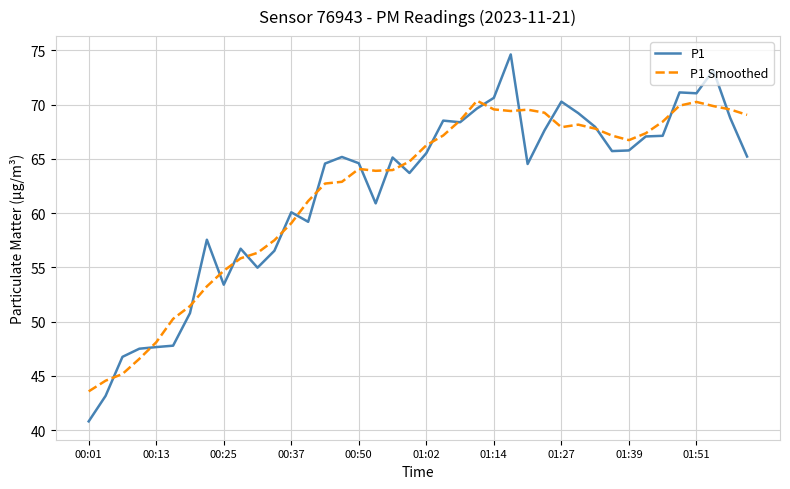

In P1, how many points are higher than both neighbors (excluding endpoints)?

10